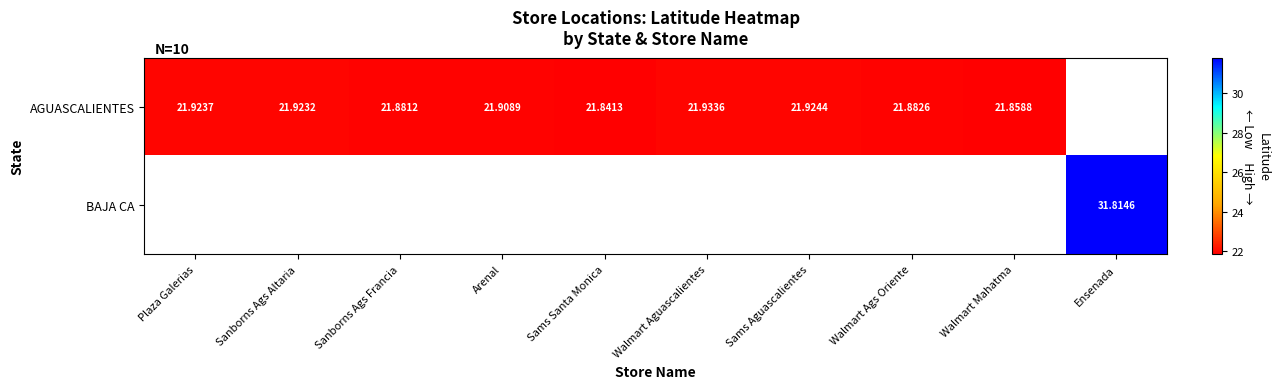

How many distinct data groups are displayed?

2